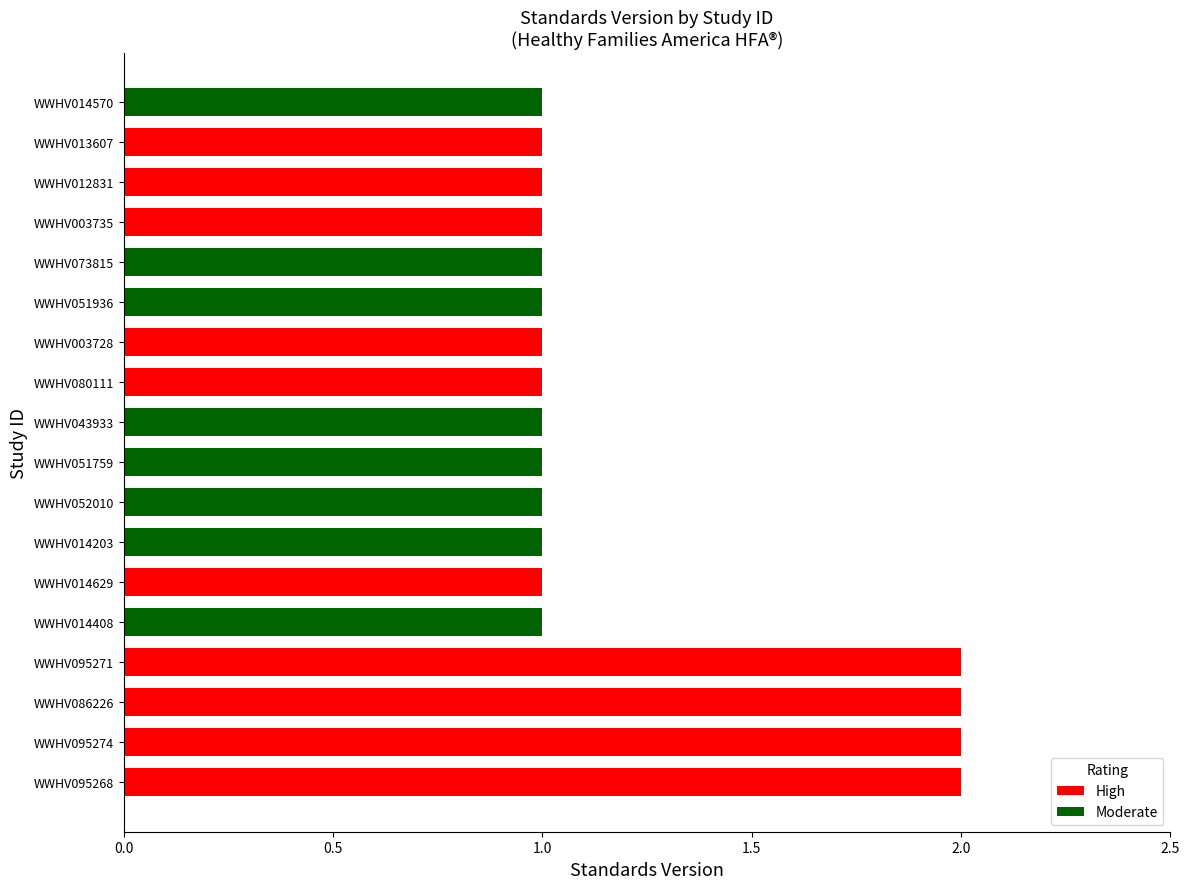

True or false: the data shows 3 at WWHV095268.

False